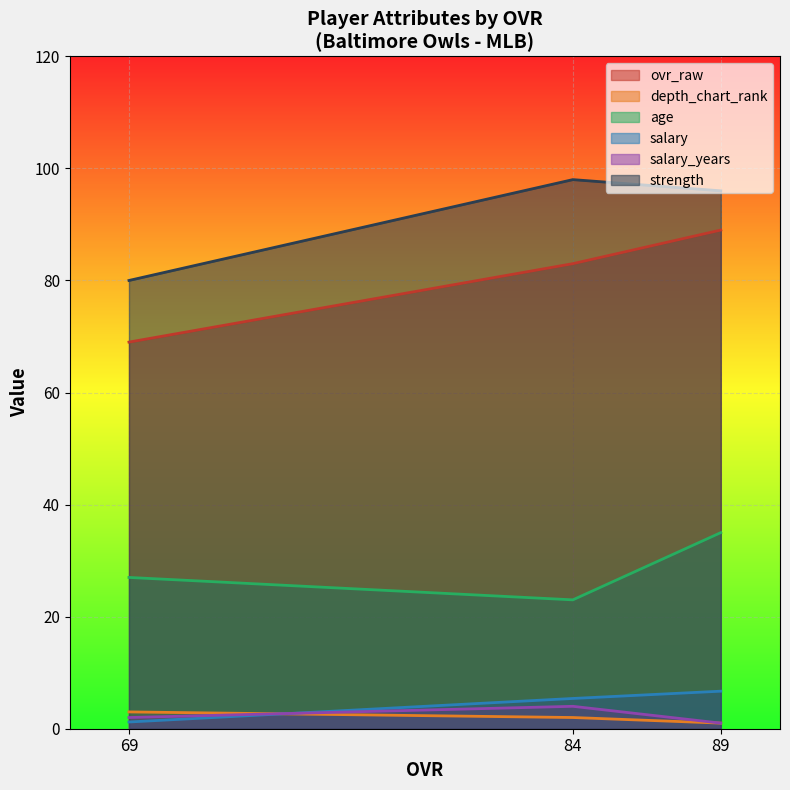

Where does the salary_years series first go above 2?

84